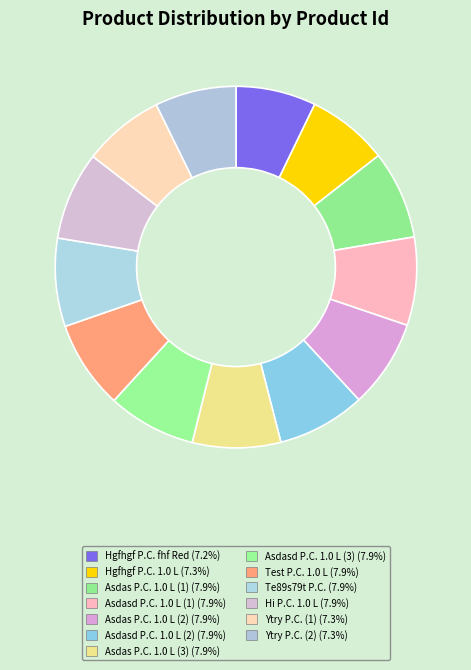

To the nearest percent, what is the average slice percentage?

8%